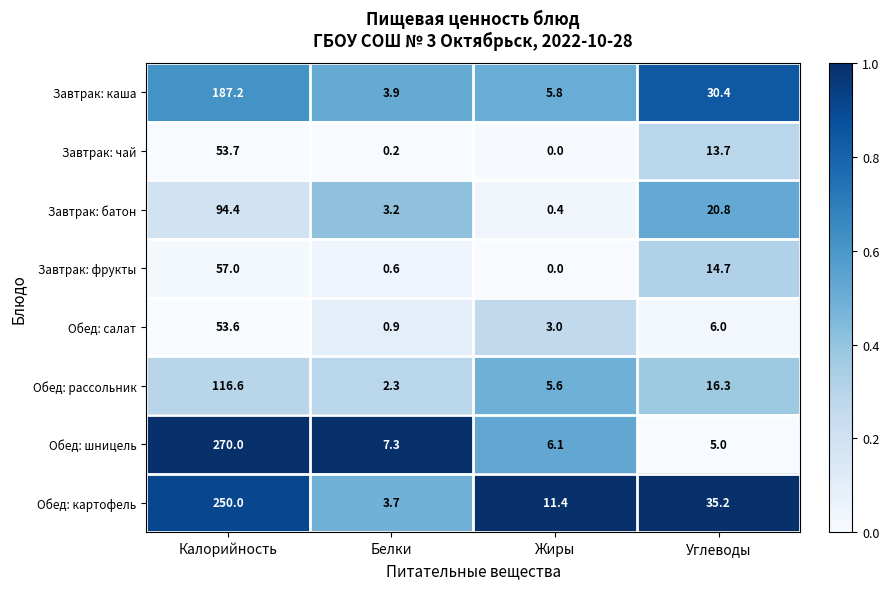

What is the sum of all Обед: картофель values?

300.3